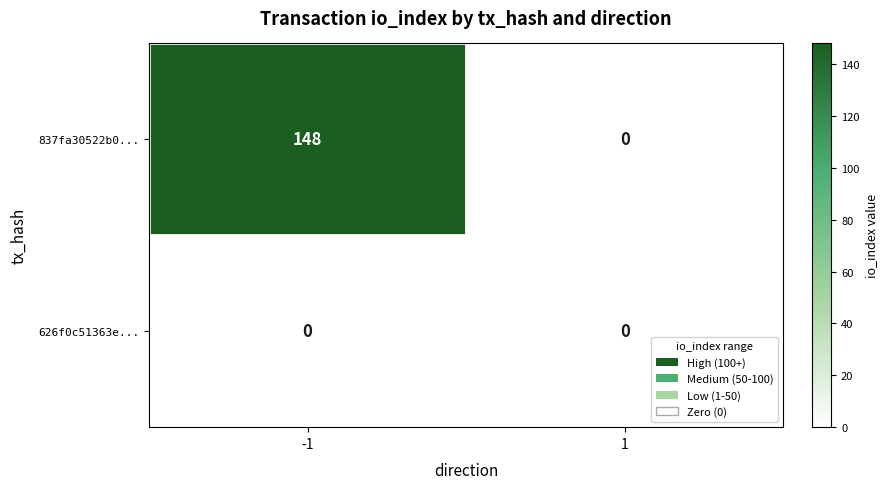

List the series in order of their peak value, highest first.

837fa30522b0..., 626f0c51363e...